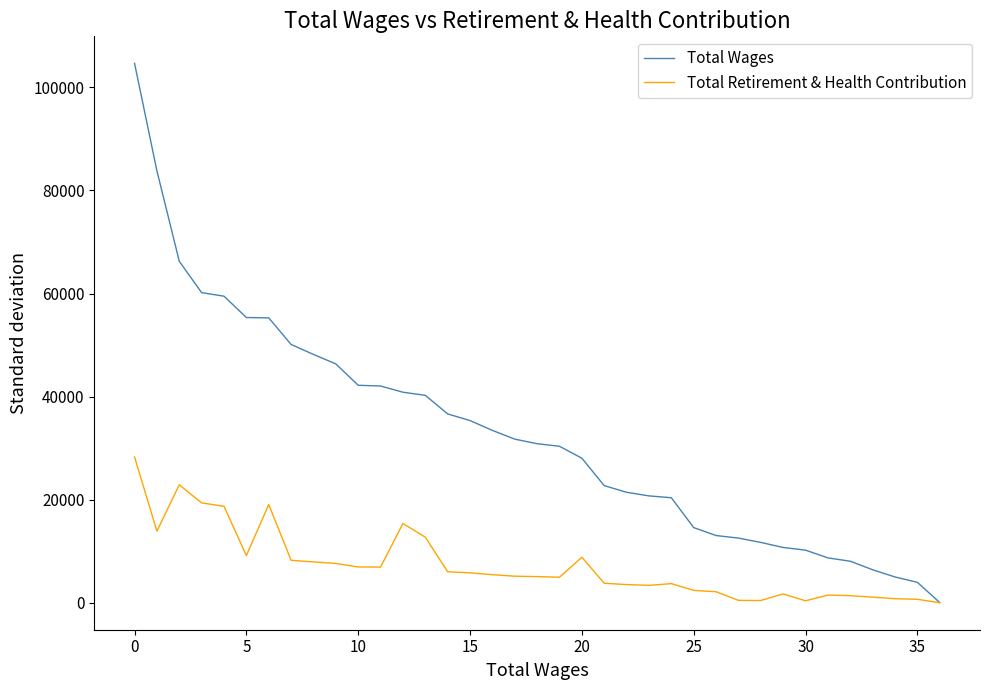

Which series has the largest range (max minus min)?

Total Wages